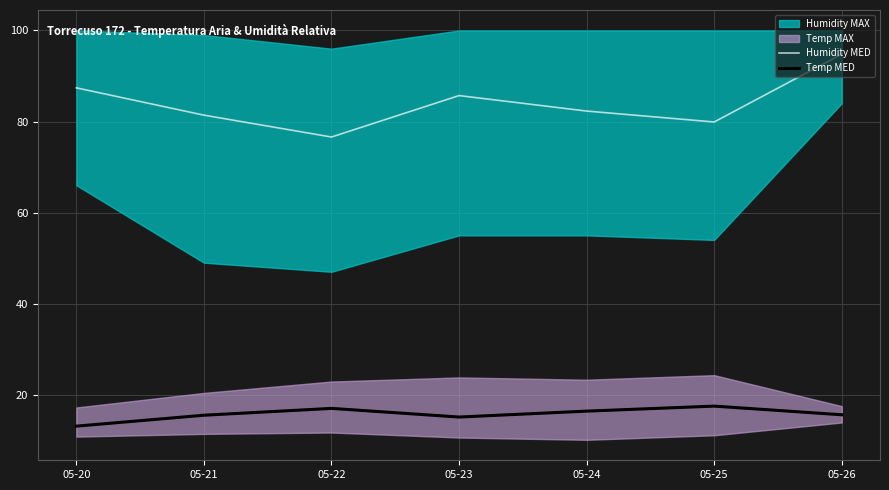

Is it true that Humidity MED equals 94.8 at 05-26?

True